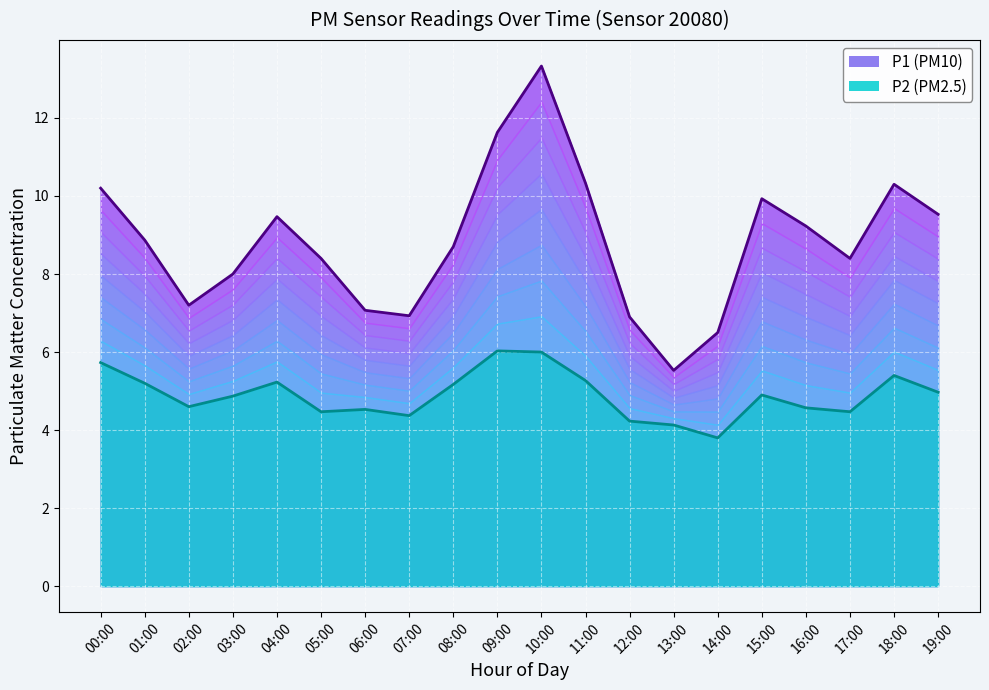

Reading left to right, list all the values displayed in this chart.

P1: 00:00=10.2	01:00=8.9	02:00=7.2	03:00=8.0	04:00=9.5	05:00=8.4	06:00=7.1	07:00=6.9	08:00=8.7	09:00=11.6	10:00=13.3	11:00=10.3	12:00=6.9	13:00=5.5	14:00=6.5	15:00=9.9	16:00=9.2	17:00=8.4	18:00=10.3	19:00=9.5
P2: 00:00=5.7	01:00=5.2	02:00=4.6	03:00=4.9	04:00=5.2	05:00=4.5	06:00=4.5	07:00=4.4	08:00=5.2	09:00=6.0	10:00=6.0	11:00=5.3	12:00=4.2	13:00=4.1	14:00=3.8	15:00=4.9	16:00=4.6	17:00=4.5	18:00=5.4	19:00=5.0